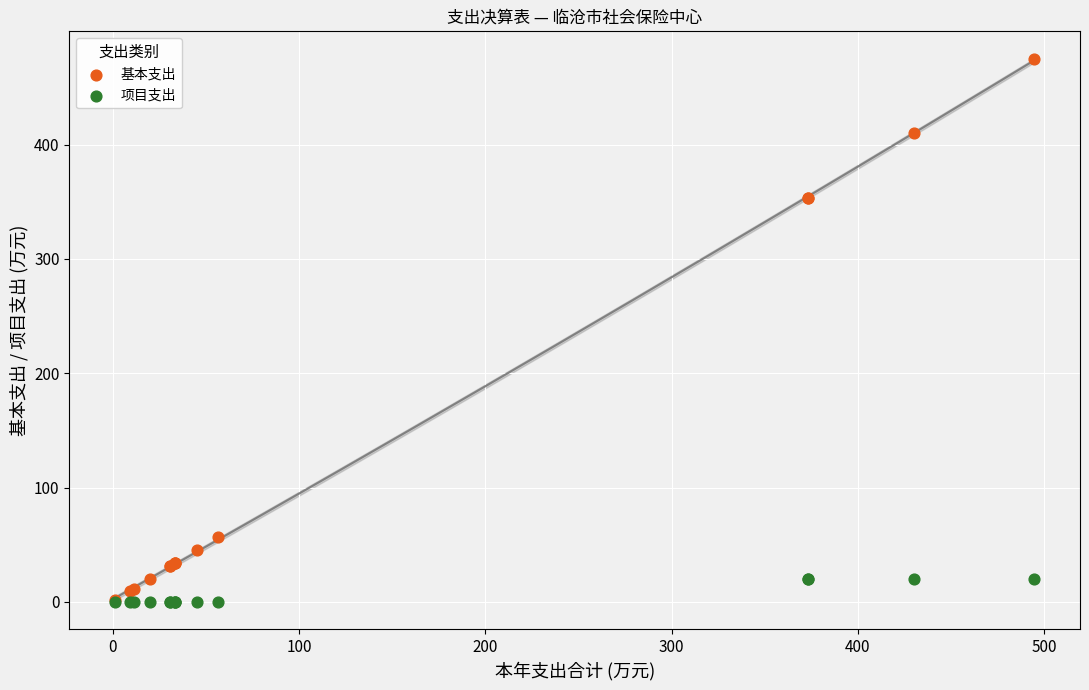

What are all the series names shown in the legend?

基本支出, 项目支出